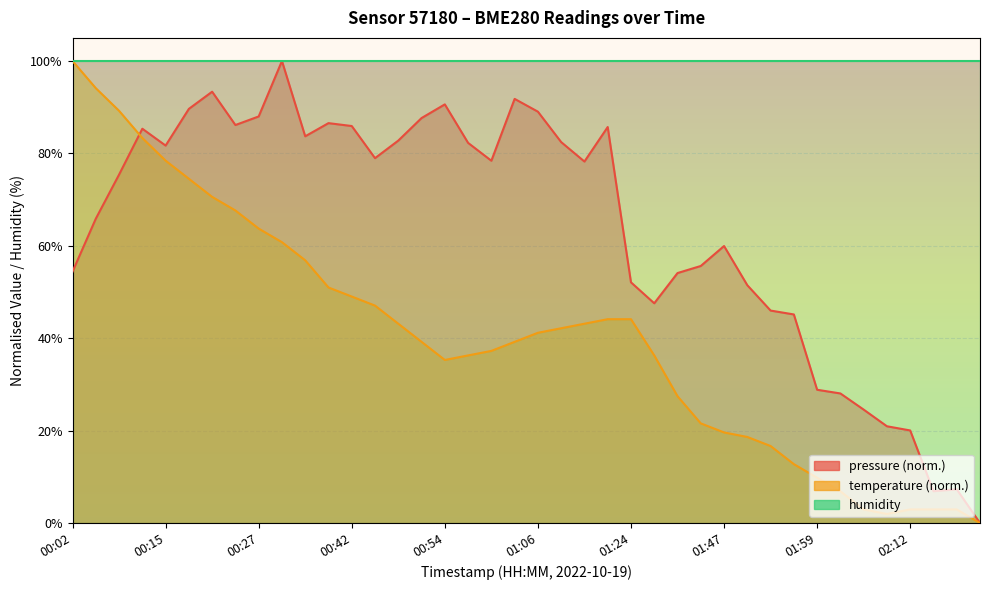

What is the sum of all temperature values?

1614.7